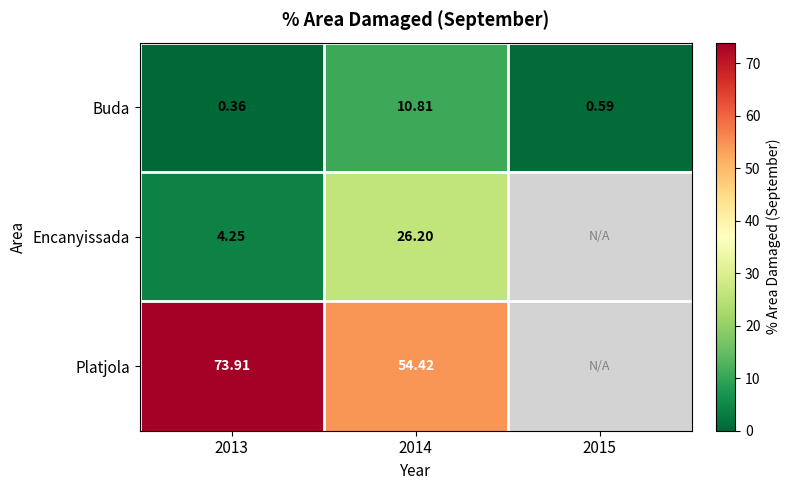

Rank the series at 2014 from lowest to highest value.

Buda, Encanyissada, Platjola